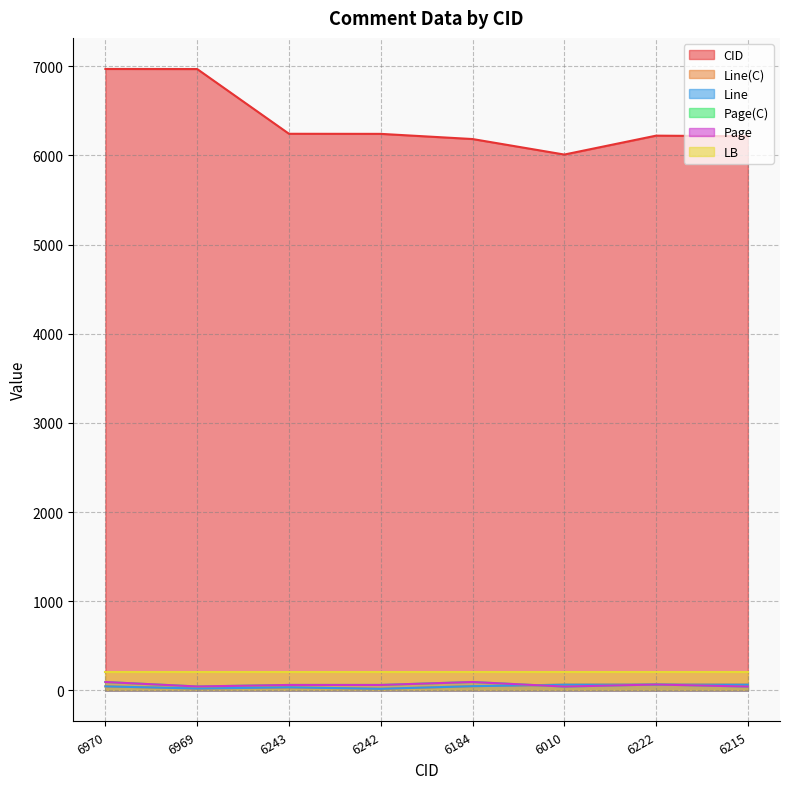

Between 6242 and 6010, which series saw the biggest shift?

CID